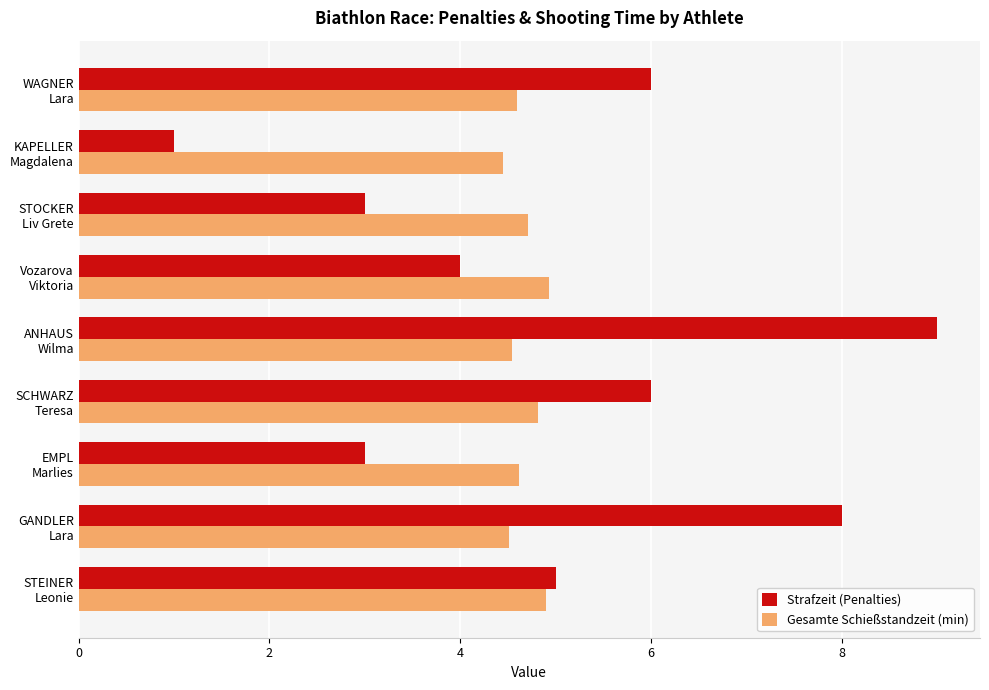

What is the difference between the second highest and second lowest values in the Gesamte Schießstandzeit (min) series?

0.4